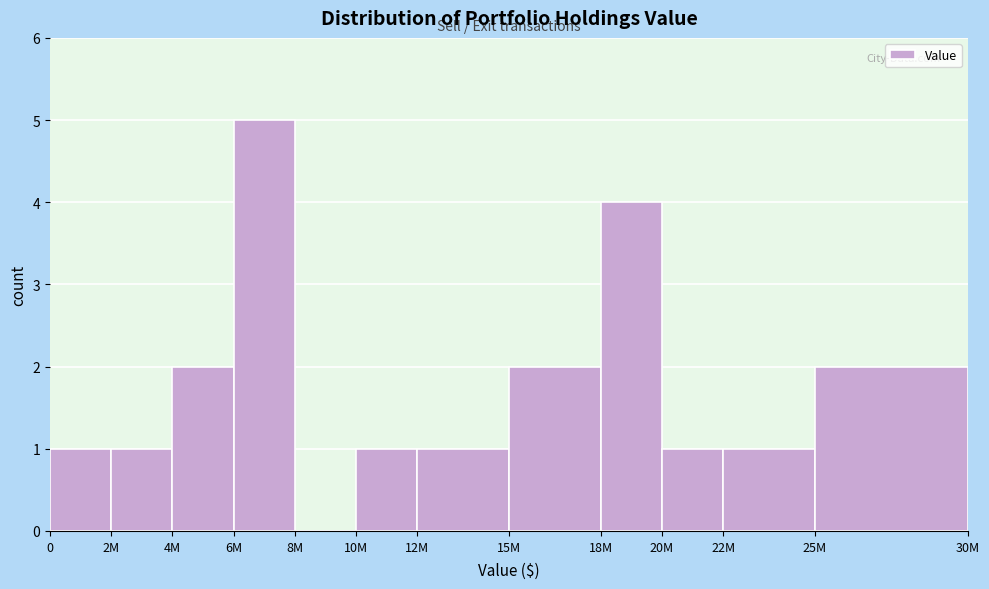

Reading left to right, what are all the values shown in this chart?

0=1	2M=1	4M=2	6M=5	8M=0	10M=1	12M=1	15M=2	18M=4	20M=1	22M=1	25M=2